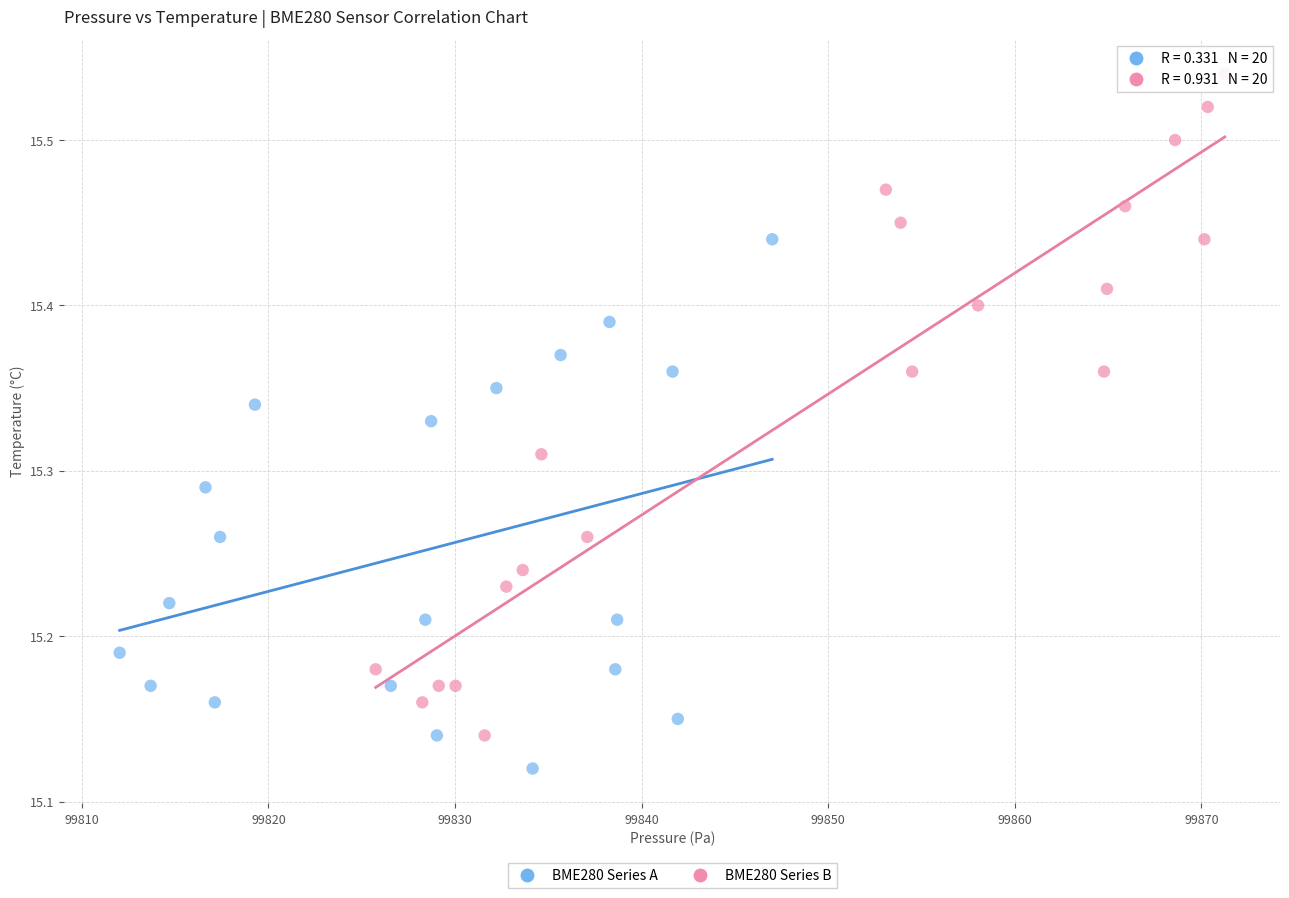

Which series reaches the maximum Y coordinate?

BME280 Series B